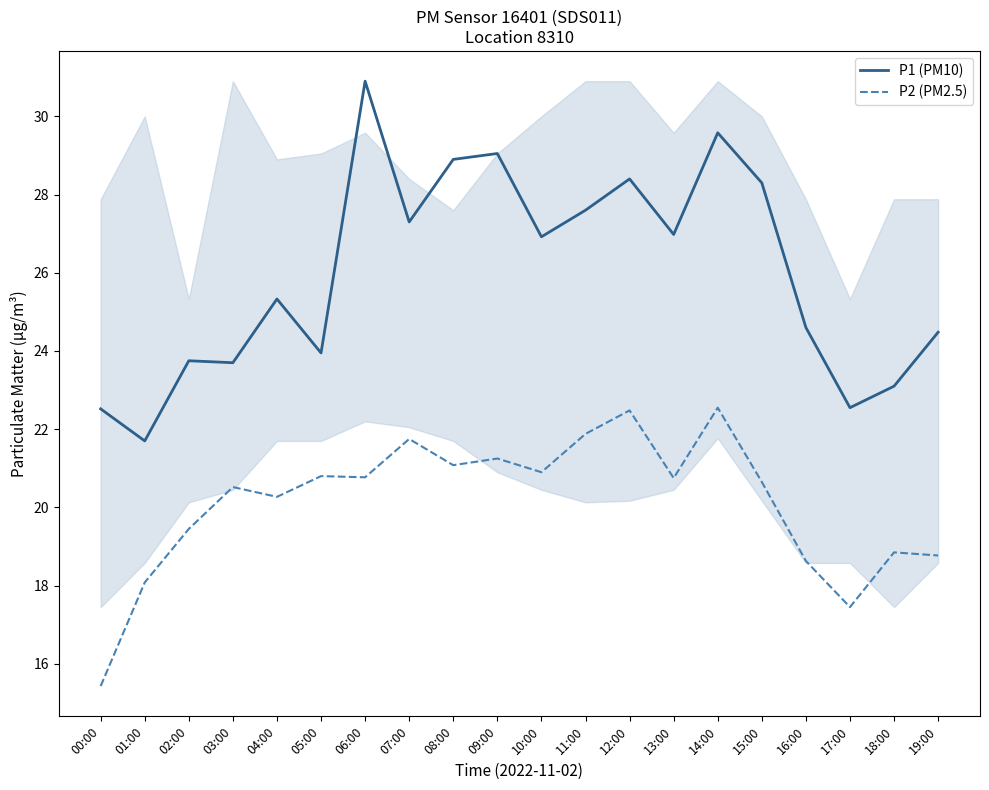

At which category does the chart reach its peak across all series?

06:00